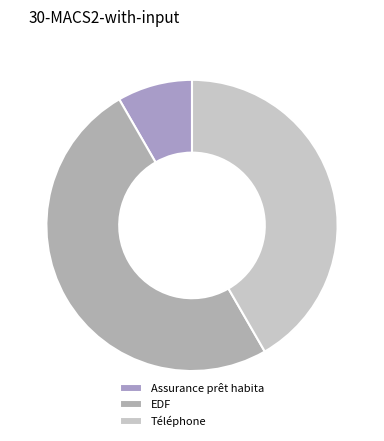

To the nearest percent, what is the difference between the Assurance prêt habita and EDF slice percentages?

42%